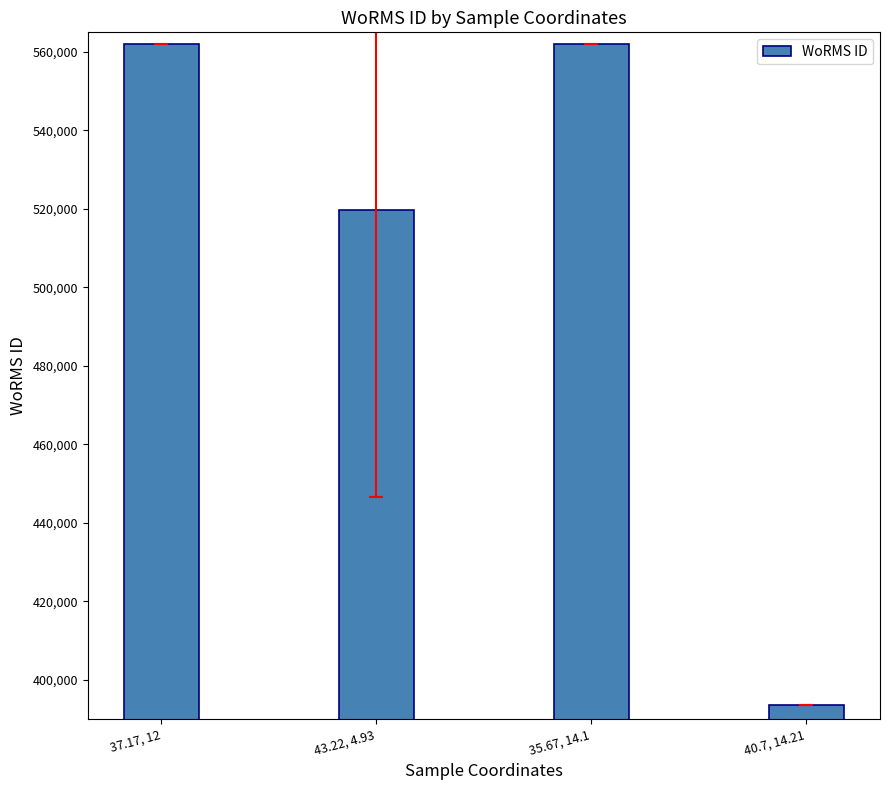

True or false: the data shows 760656.2 at 43.22, 4.93.

False